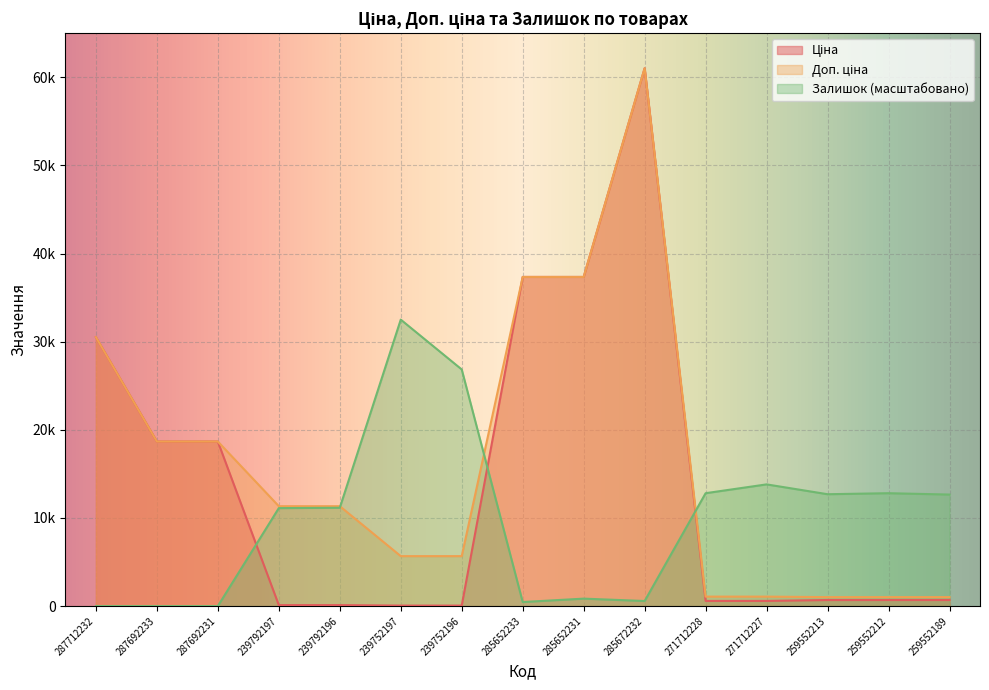

List the labels in order of Доп. ціна value, largest first.

285672232, 285652233, 285652231, 287712232, 287692233, 287692231, 239792197, 239792196, 239752197, 239752196, 271712228, 271712227, 259552213, 259552212, 259552189